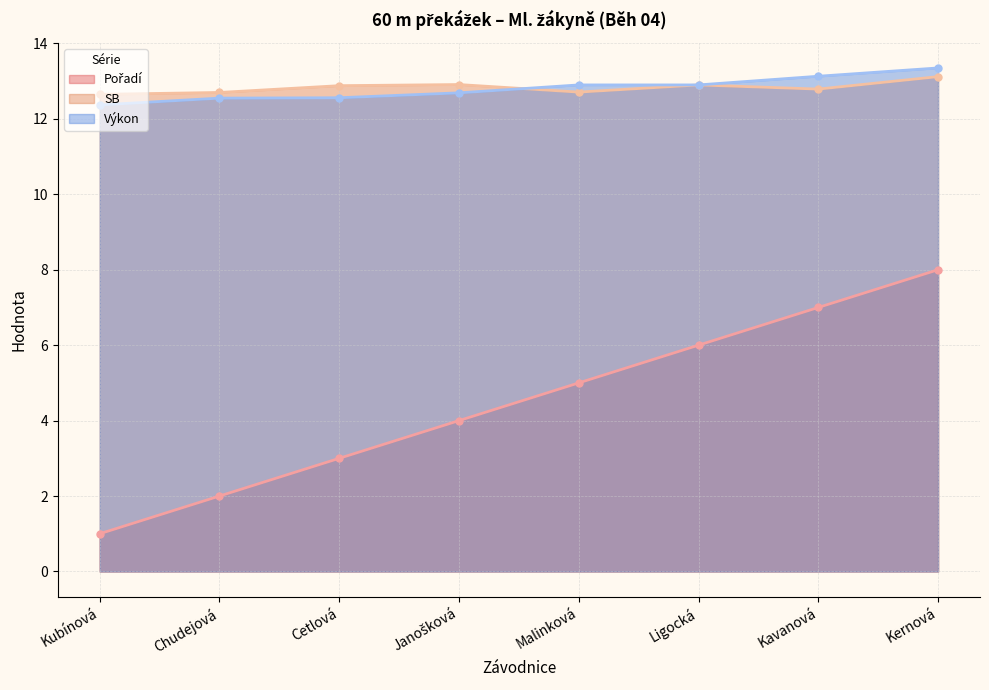

What is the label of the 8th point from the right?

Kubínová